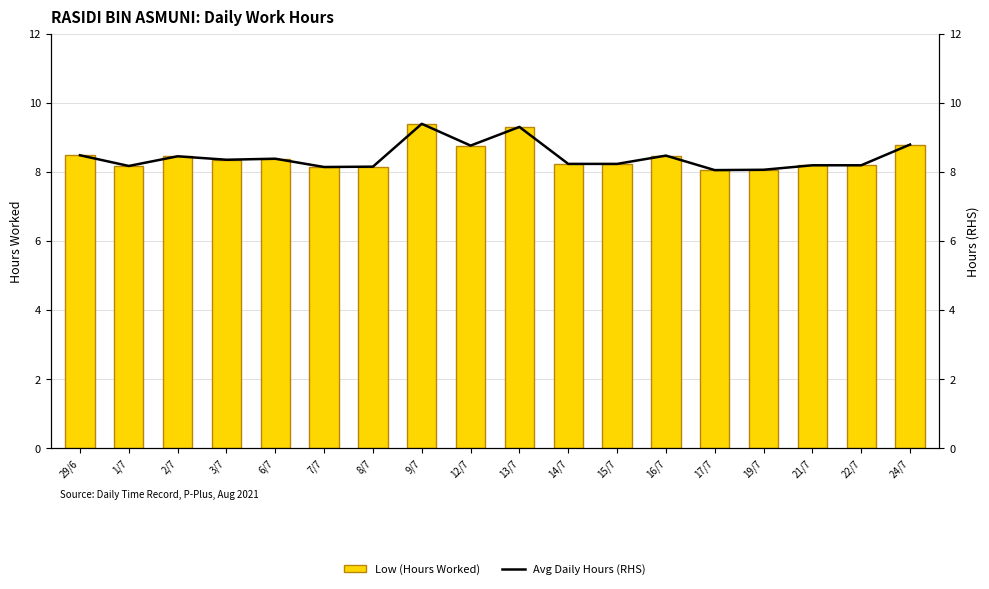

Which series has the widest spread of values?

Low (Hours Worked)